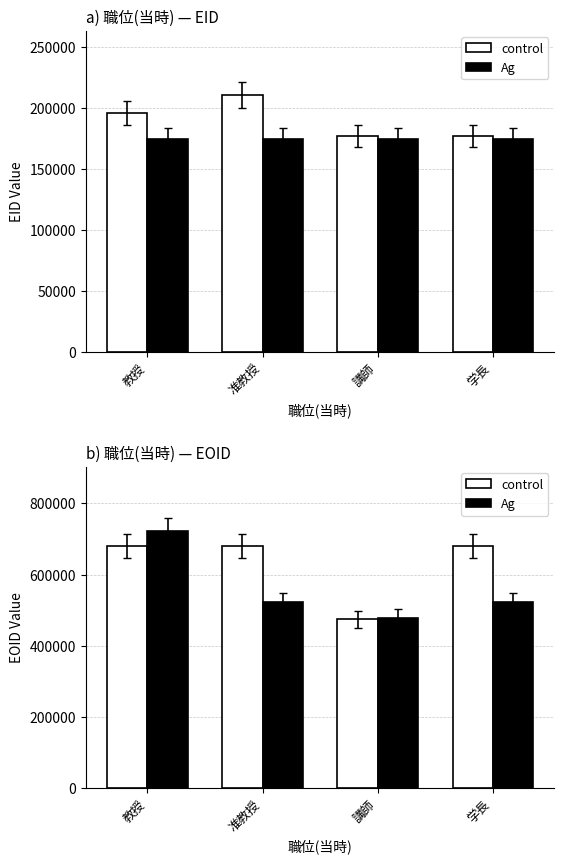

Rank the series by their maximum value, from lowest to highest.

control, Ag